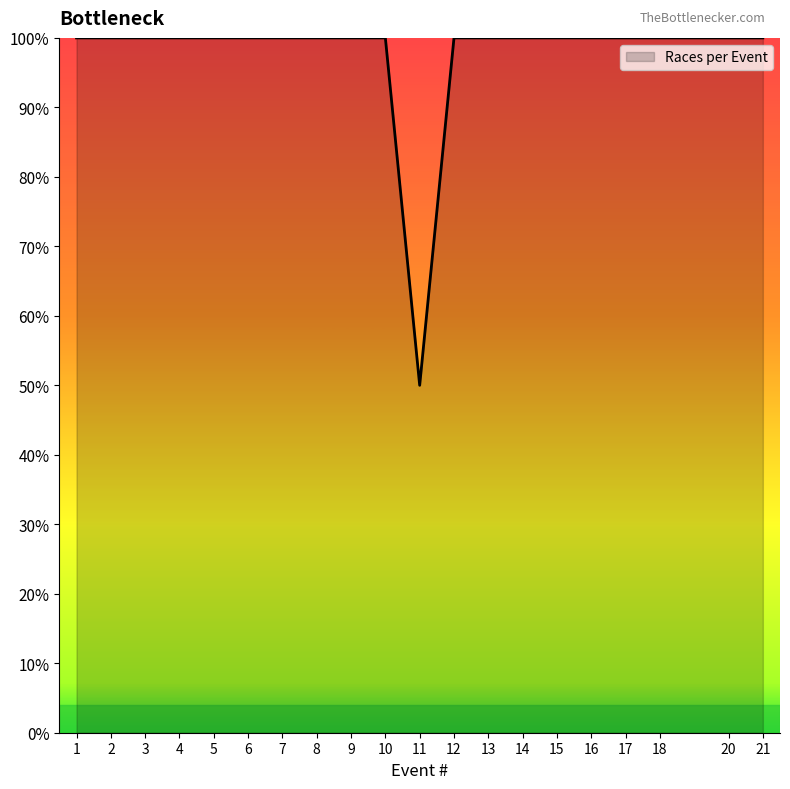

Reading right to left, extract all data points from this chart.

100	100	100	100	100	100	100	100	100	50	100	100	100	100	100	100	100	100	100	100